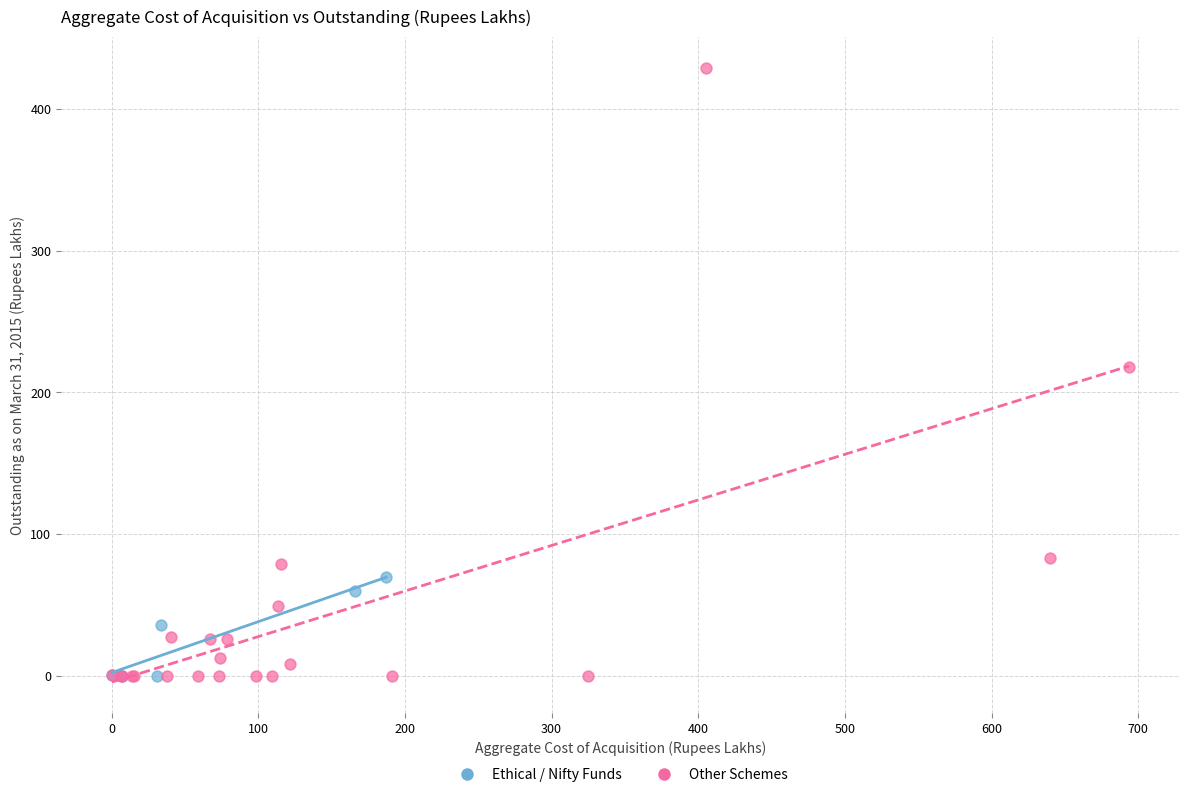

Which series reaches the maximum Y coordinate?

Other Schemes